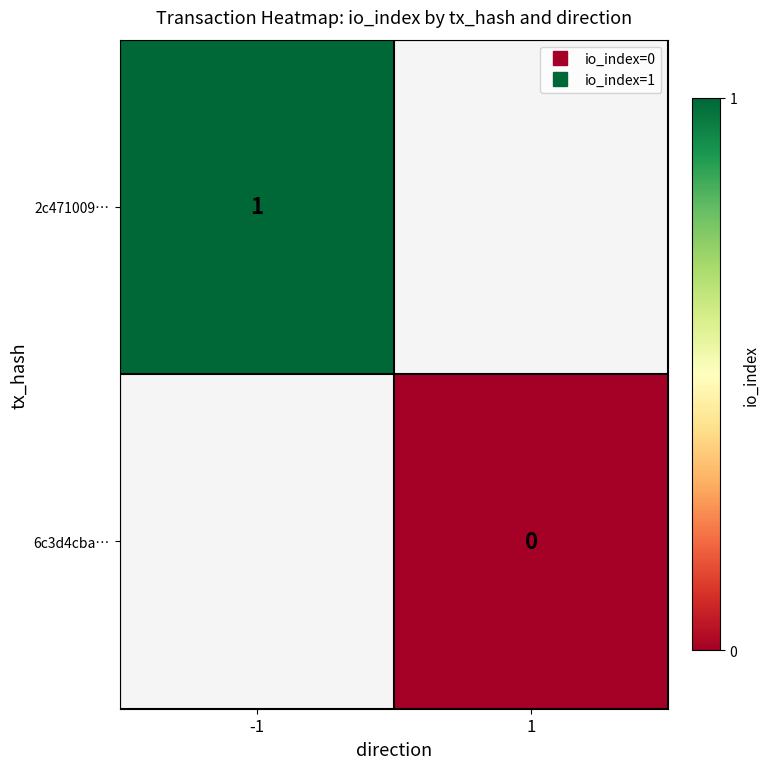

What is the minimum value for 2c471009…?

1.0